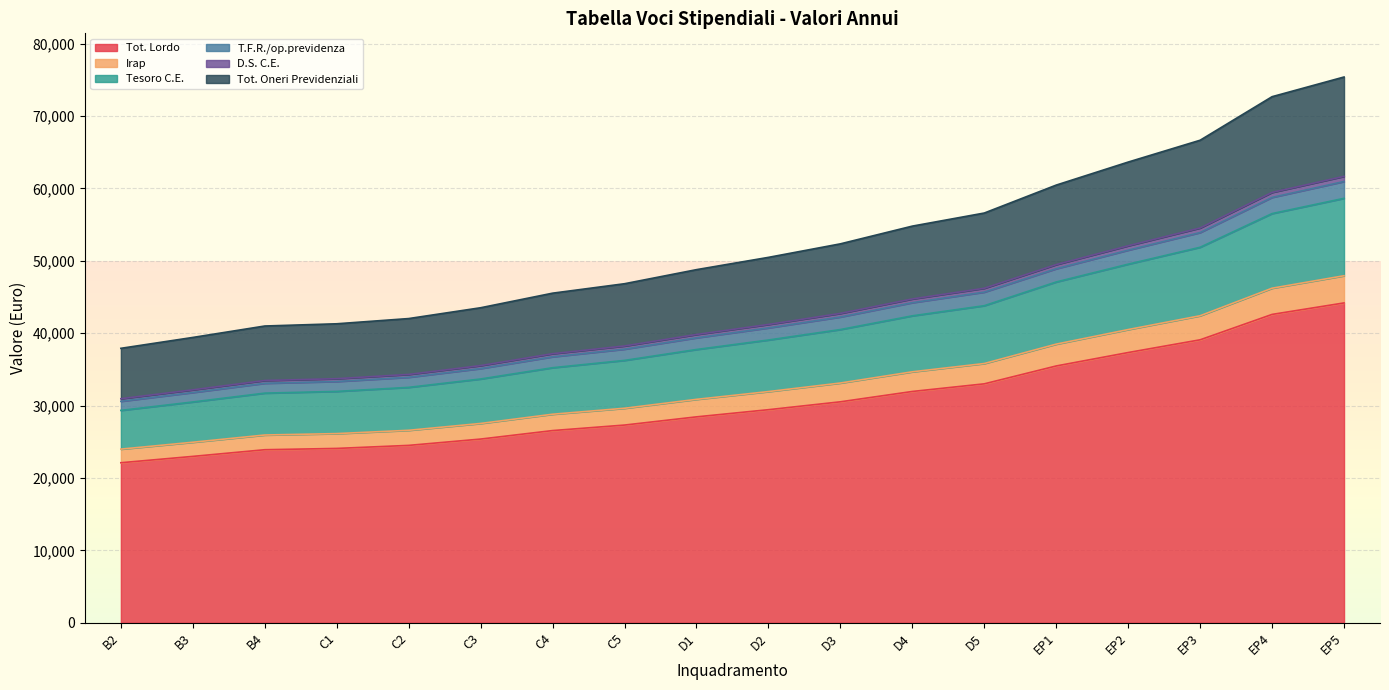

The Irap series shows 31937.6 at D2. True or false?

True